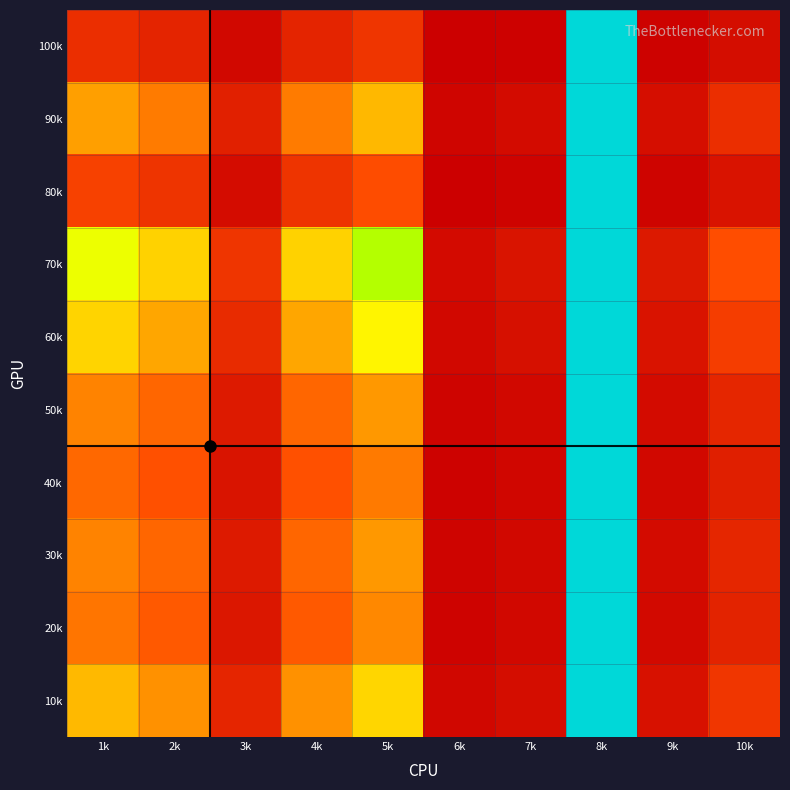

At which category is the sum across all series the highest?

8k